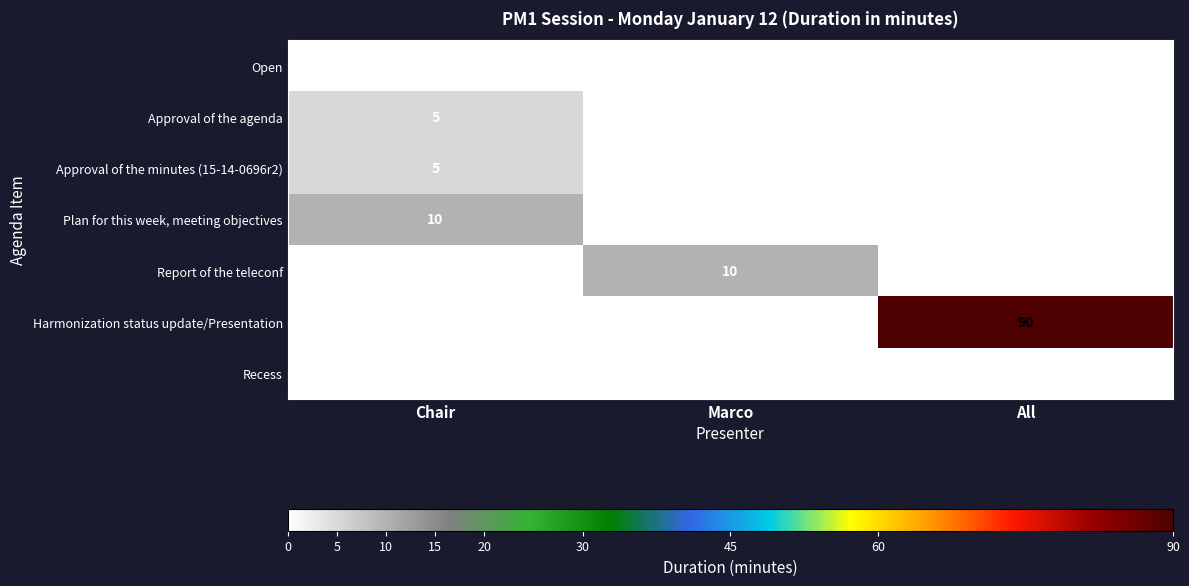

What is the total value across all series at Marco?

10